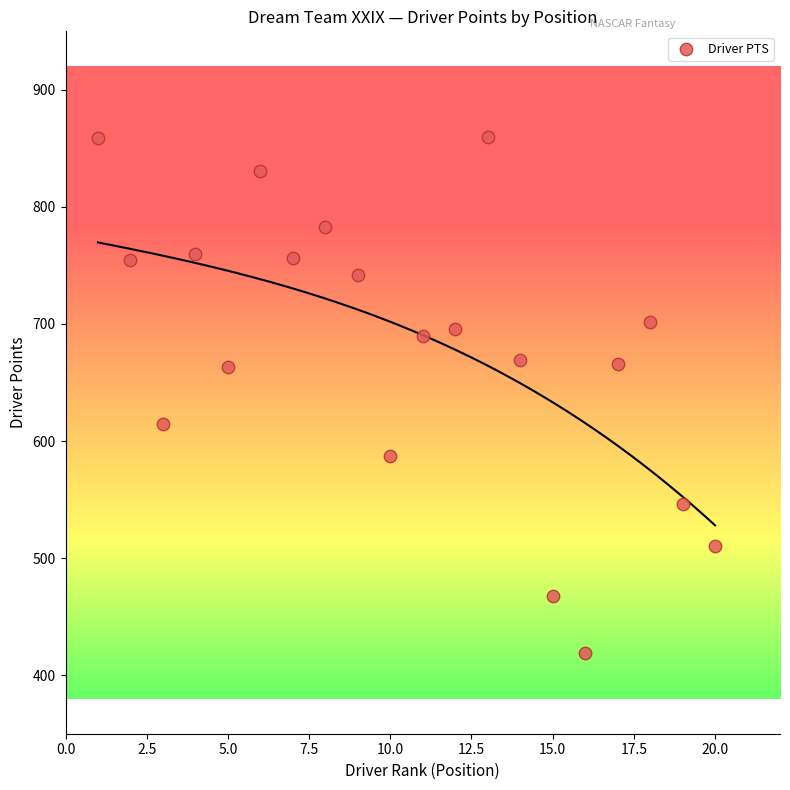

What is the range of X values (max minus min)?

19